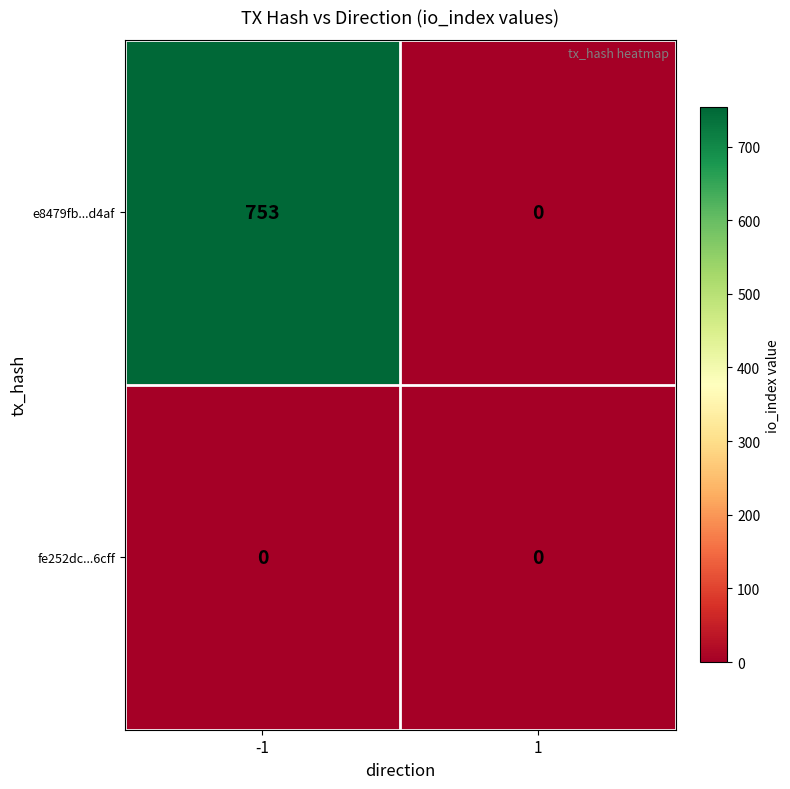

What is the maximum value for e8479fb...d4af?

753